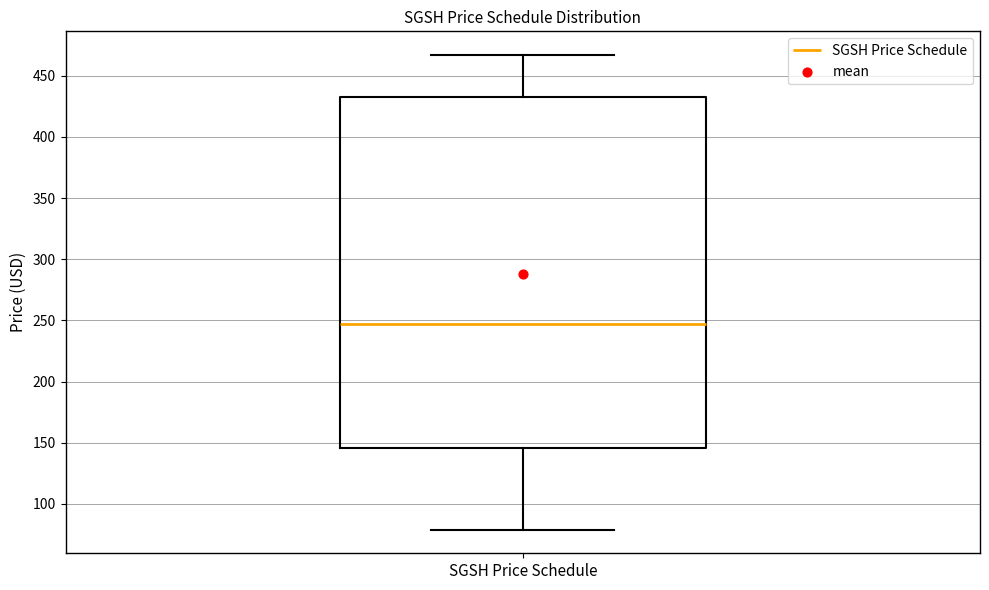

Where does the lower whisker of the box for SGSH Price Schedule end on the y-axis? The values are not printed on the chart, so give them approximately, as read against the axis.

80